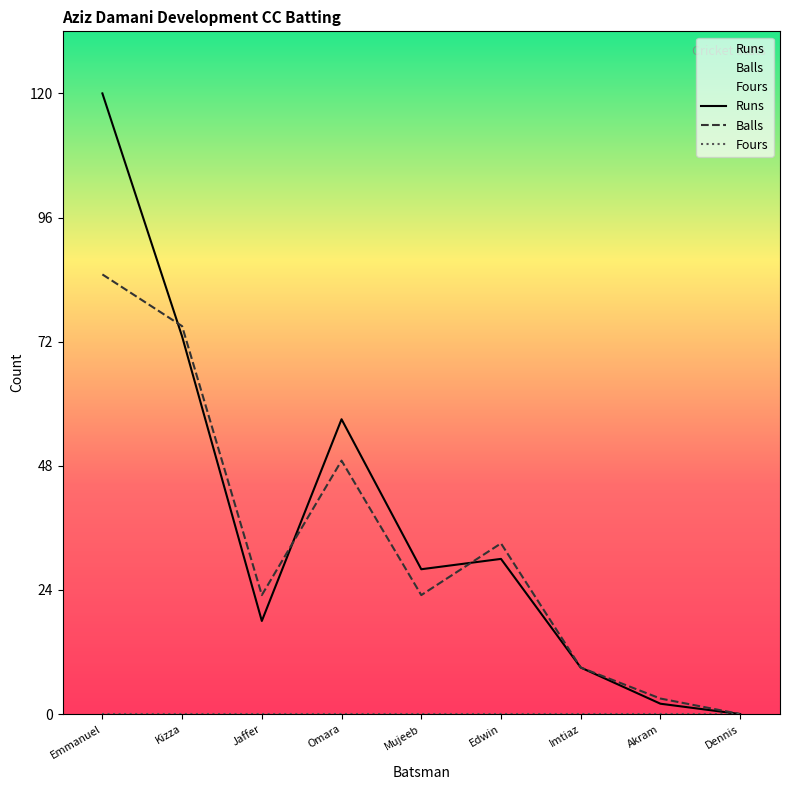

True or false: Runs and Balls cross at least once.

True